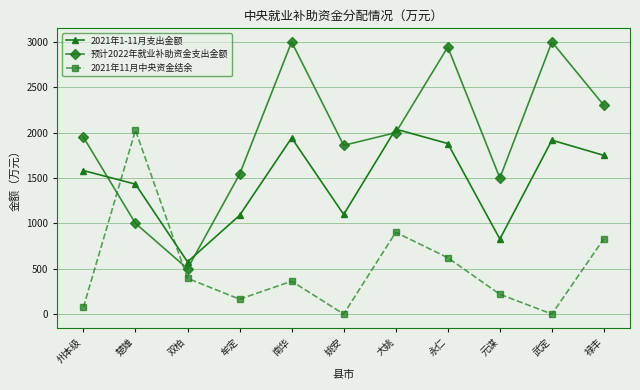

What is the spread (max minus min) of values at 楚雄?

1027